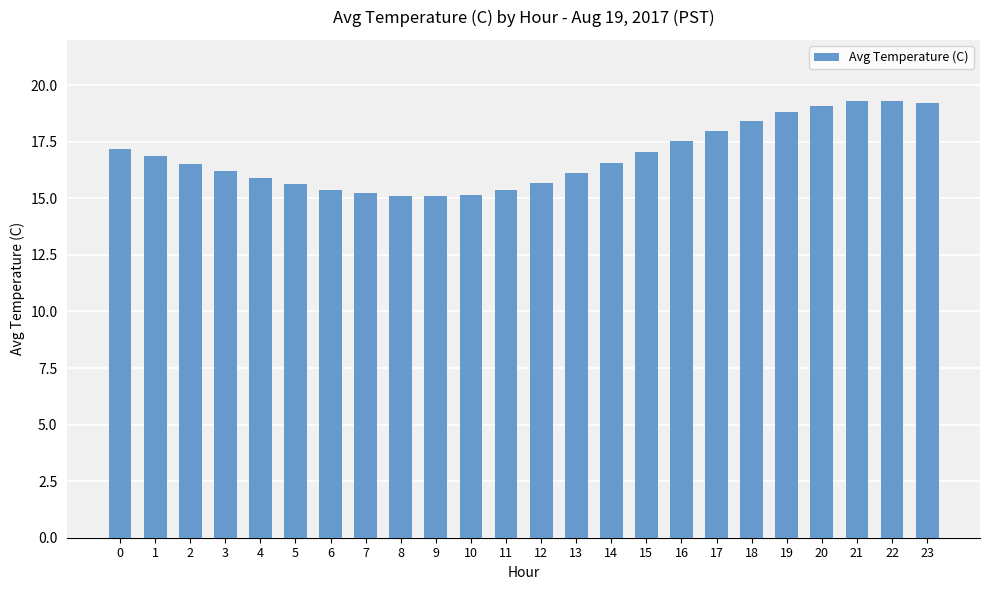

How many bars are there in total?

24